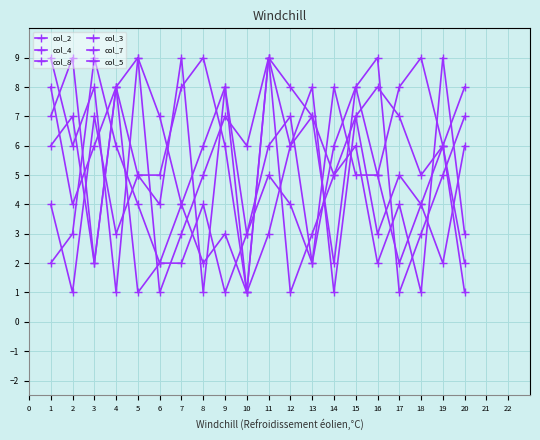

At which category does col_7 reach its first local peak?

3